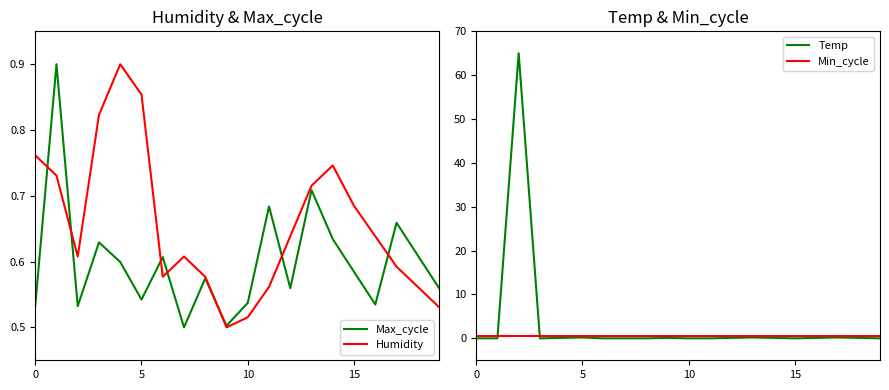

Reading right to left, list all the values displayed in this chart.

Max_cycle: 0.6	0.6	0.7	0.5	0.6	0.6	0.7	0.6	0.7	0.5	0.5	0.6	0.5	0.6	0.5	0.6	0.6	0.5	0.9	0.5
Humidity: 0.5	0.6	0.6	0.6	0.7	0.7	0.7	0.6	0.6	0.5	0.5	0.6	0.6	0.6	0.9	0.9	0.8	0.6	0.7	0.8
Temp: 0.0	0.1	0.2	0.1	0.0	0.1	0.2	0.1	0.0	0.0	0.1	0.0	0.0	0.0	0.2	0.1	0.0	65.0	0.0	0.0
Min_cycle: 0.5	0.5	0.5	0.5	0.5	0.5	0.5	0.5	0.5	0.5	0.5	0.5	0.5	0.5	0.5	0.5	0.5	0.5	0.5	0.5